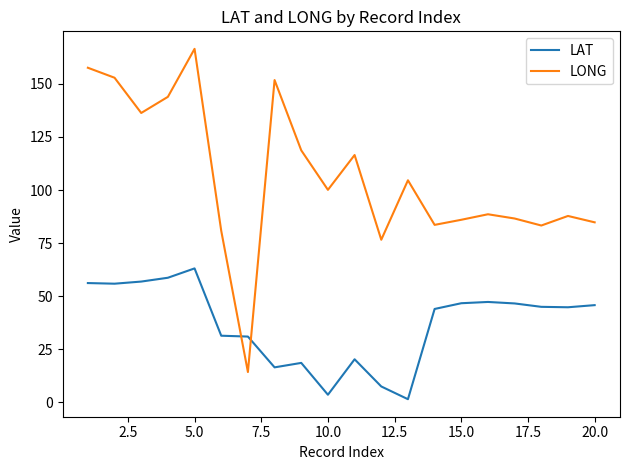

List the series in order of their peak value, highest first.

LONG, LAT